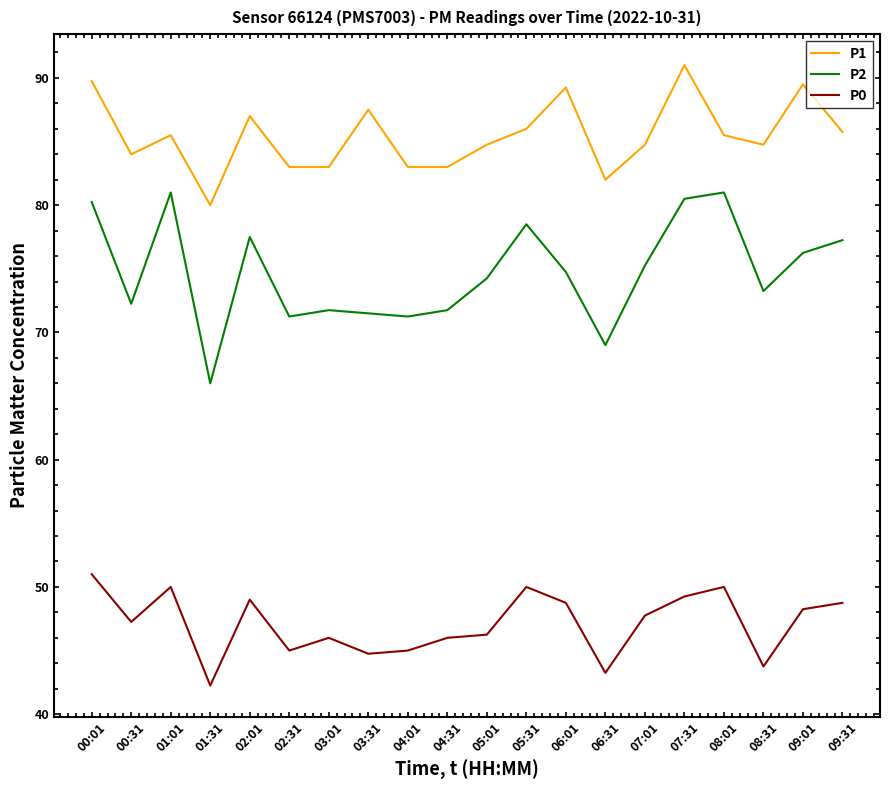

At which category does the chart reach its peak across all series?

07:31